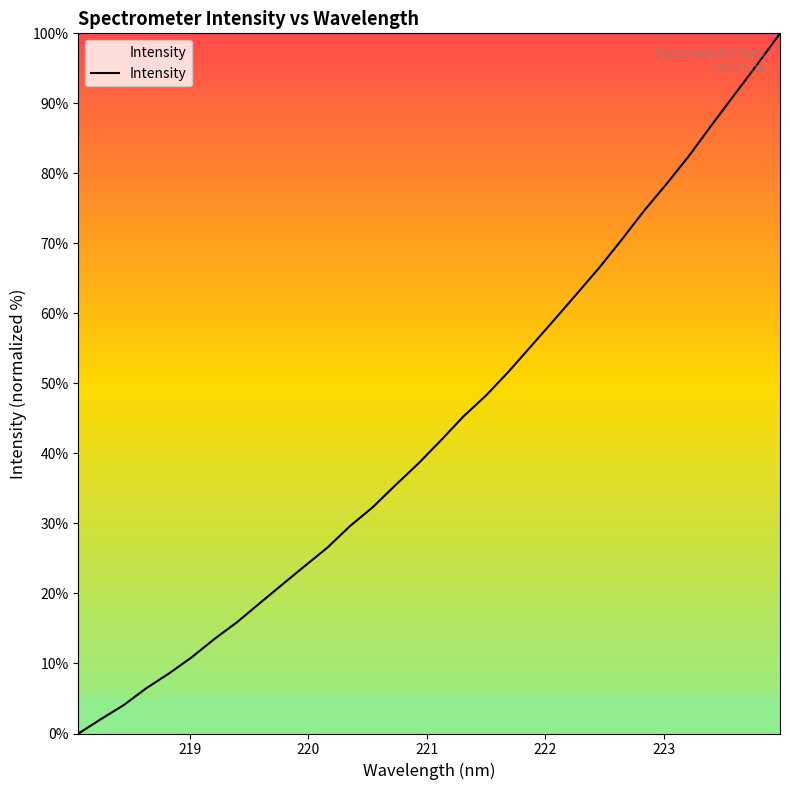

What is the difference between the maximum and minimum values?

100.0